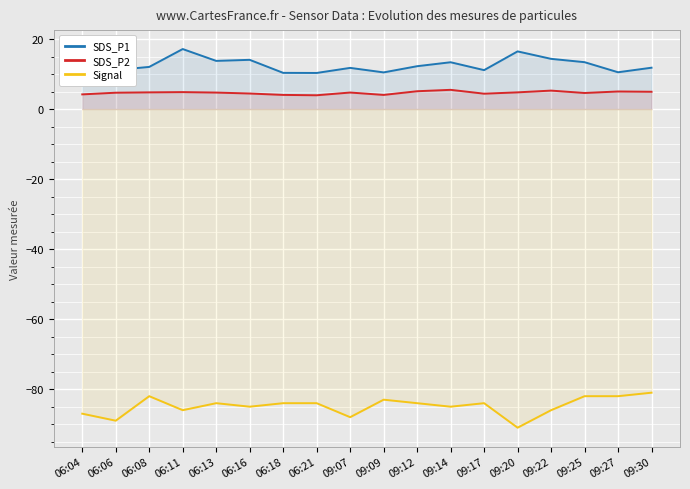

What is the label of the 4th point from the right?

09:22